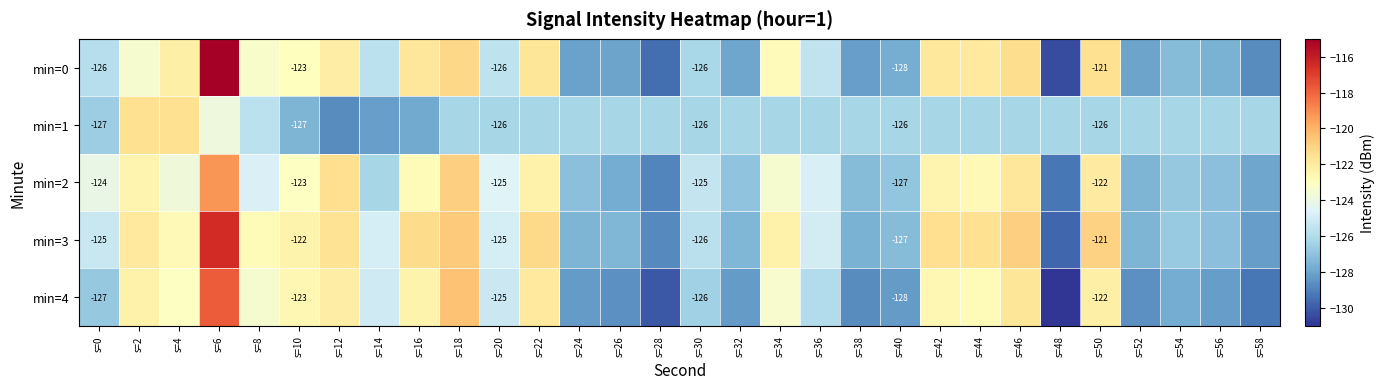

What value does the min=2 series have at s=12?

-121.4